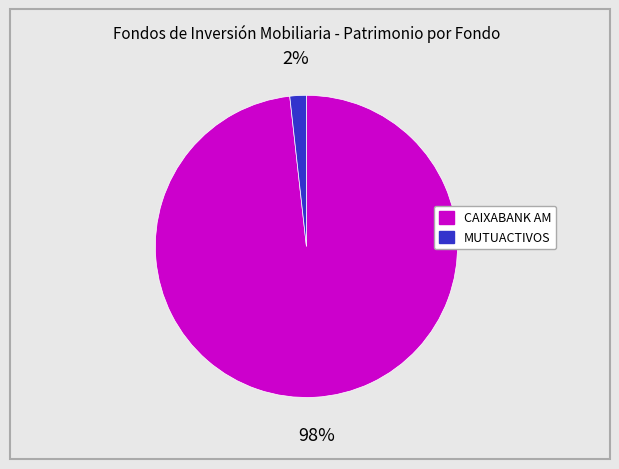

To the nearest percent, what is the average slice percentage?

50%